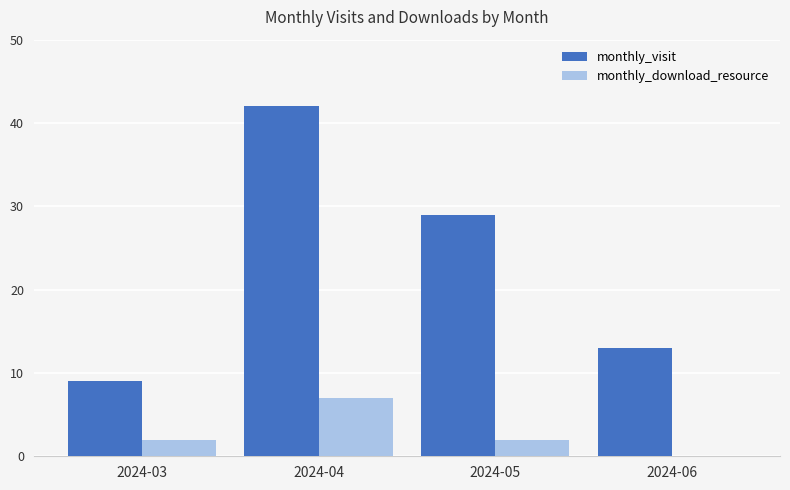

How many groups of bars are there?

4